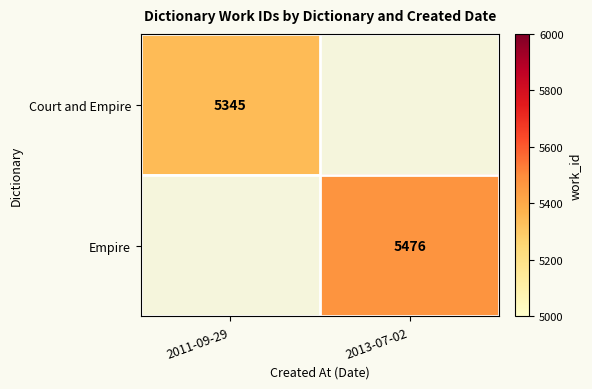

The value of Court and Empire at 2011-09-29 is 1603. True or false?

False